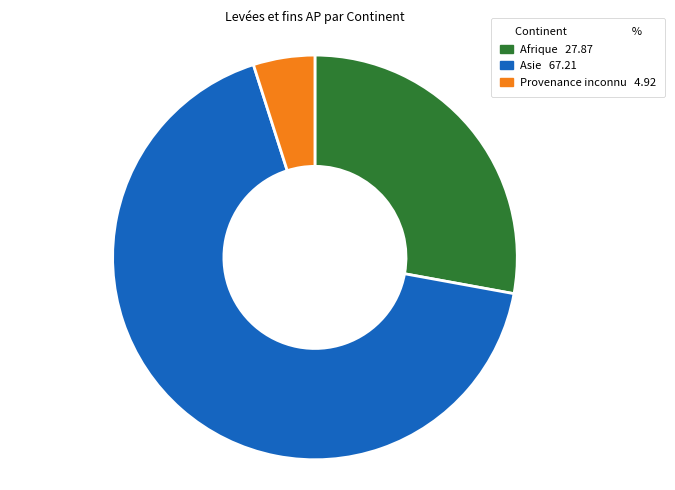

Is there a majority slice in this chart?

Yes